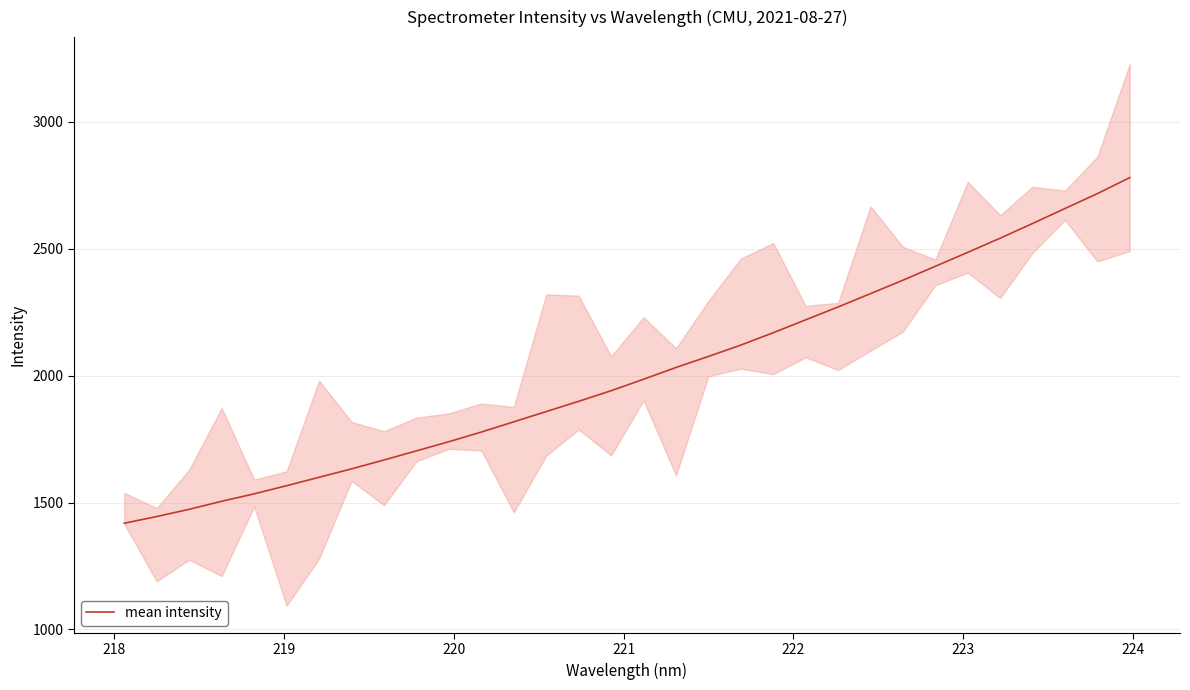

True or false: there are more than 2 points higher than both neighbors.

False